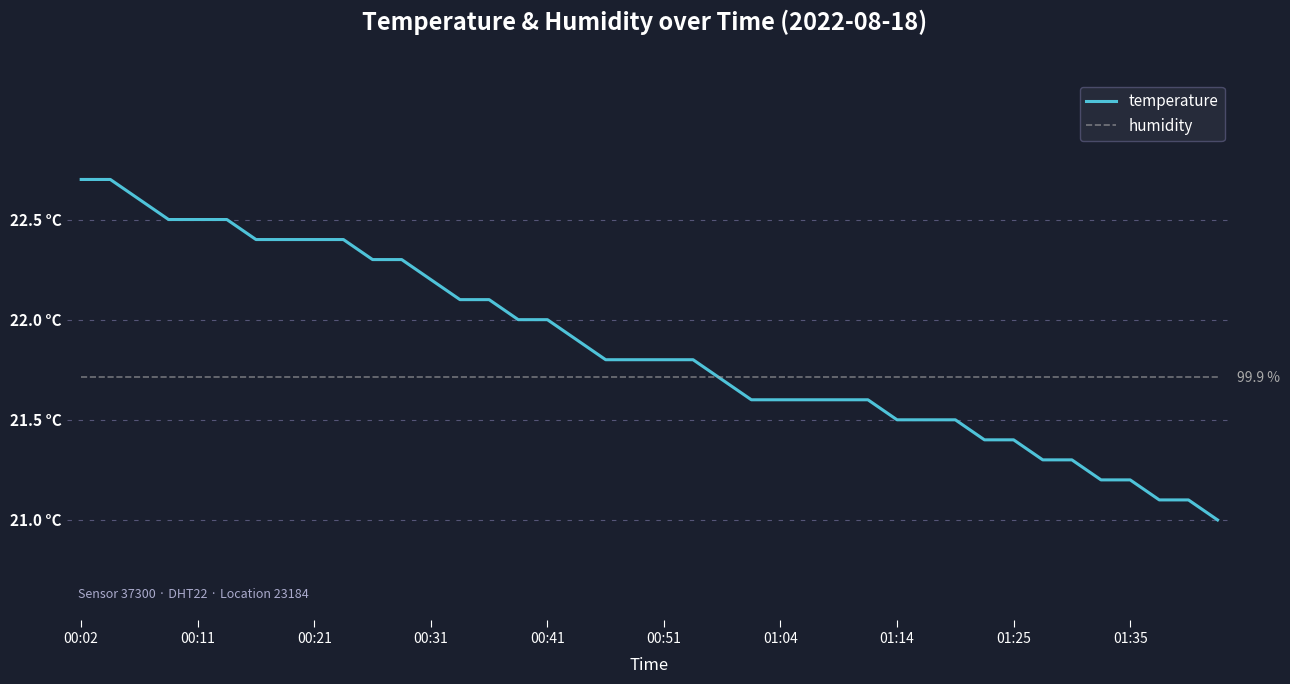

What is the difference between the second highest and second lowest values in the temperature series?

1.6